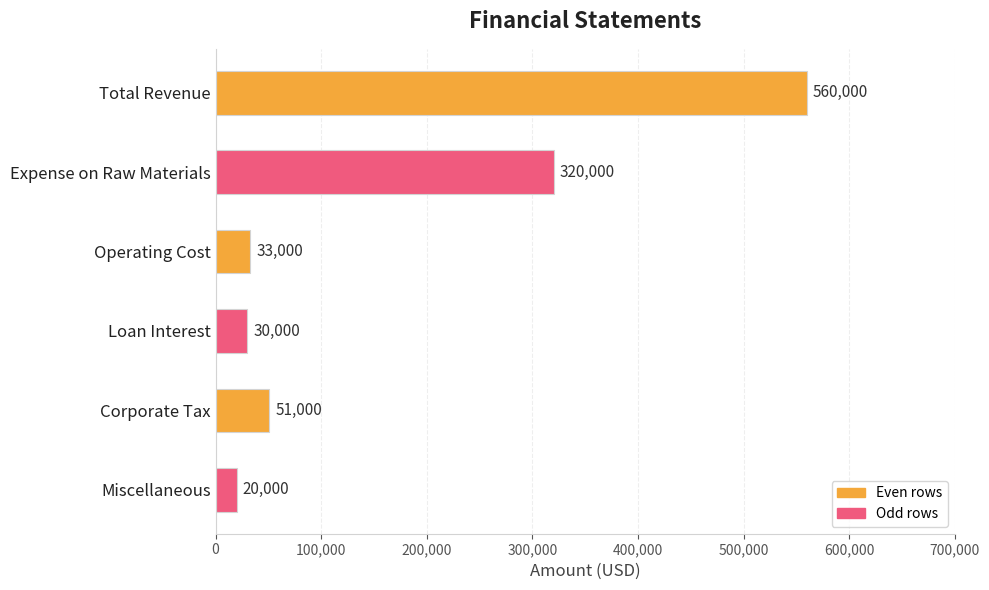

Reading top to bottom, what are all the values shown in this chart?

560000	320000	33000	30000	51000	20000